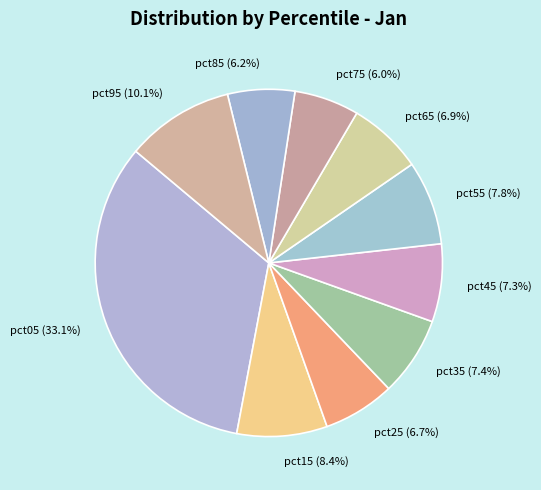

Is it true that pct05 is 33% of the pie?

True